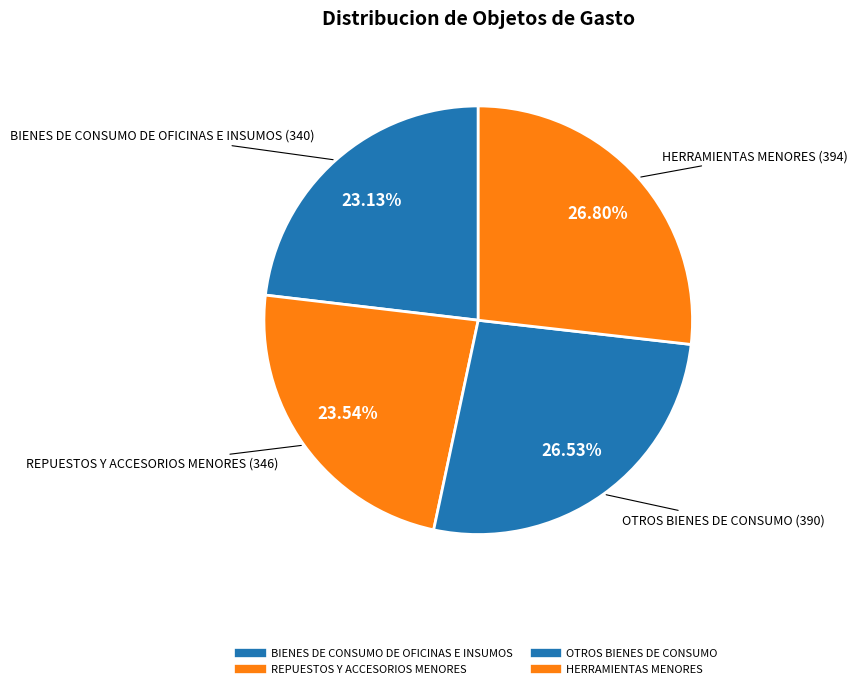

How many slices are in this pie chart?

4